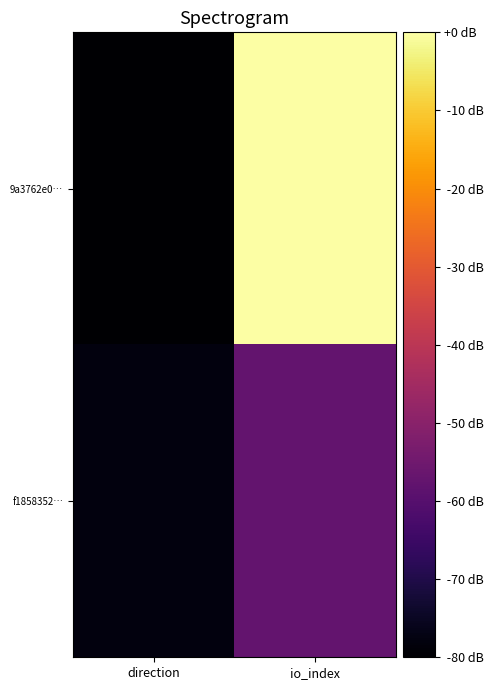

Reading right to left, transcribe all the data shown in this chart.

9a3762e0…: io_index=0.0	direction=-80.0
f1858352…: io_index=-57.3	direction=-77.8